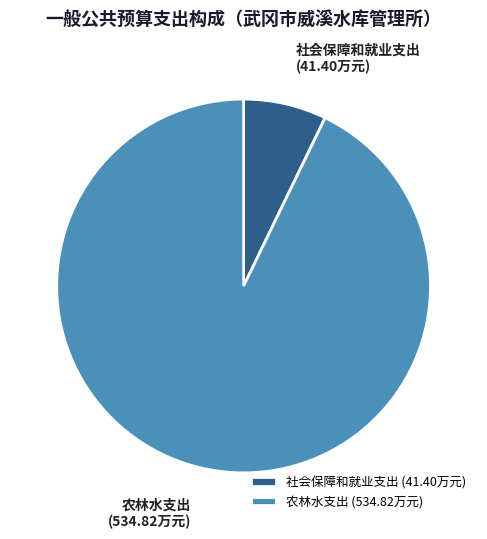

Does 社会保障和就业支出 represent more than half of the total?

No